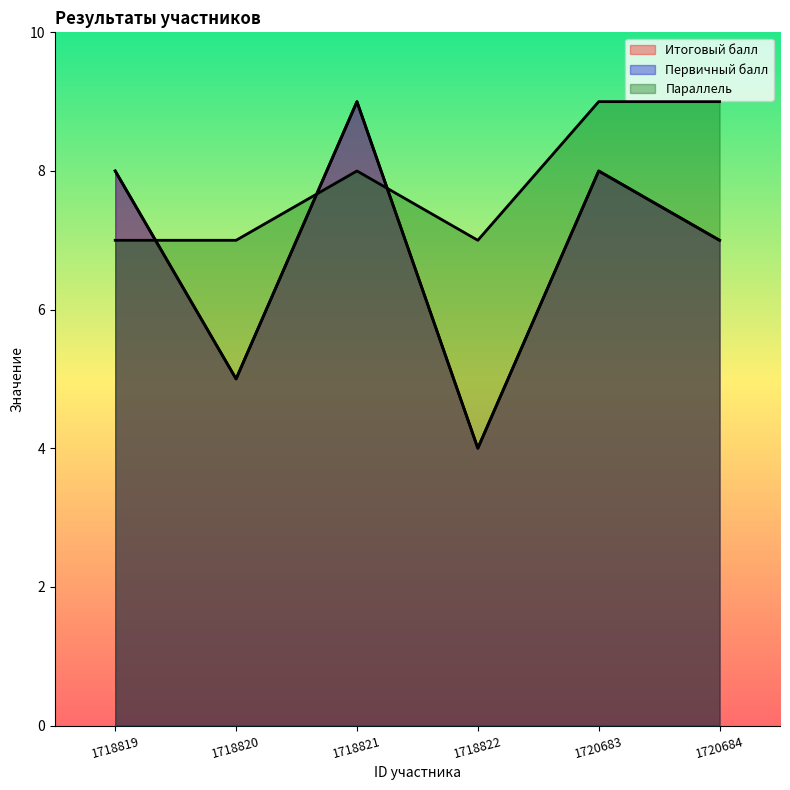

What is the difference between the maximum and second lowest values in the Параллель series?

2